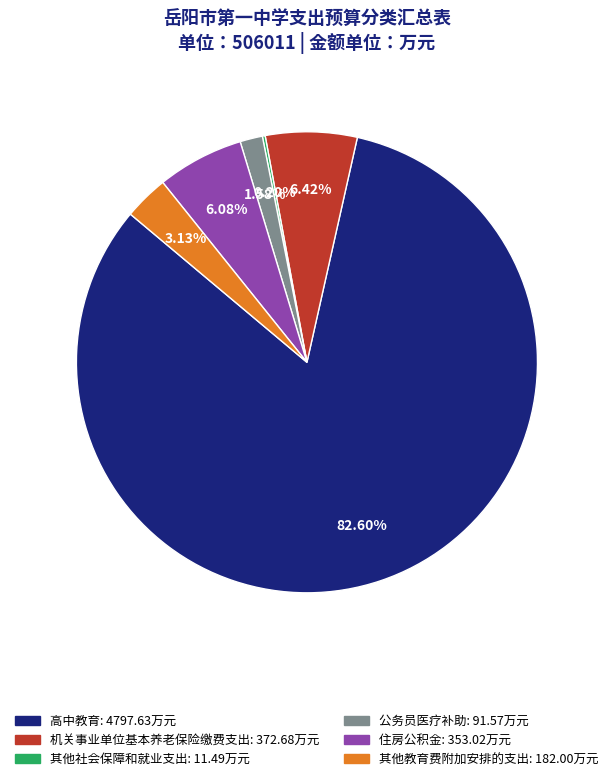

What percentage is the 公务员医疗补助 slice, to the nearest percent?

2%